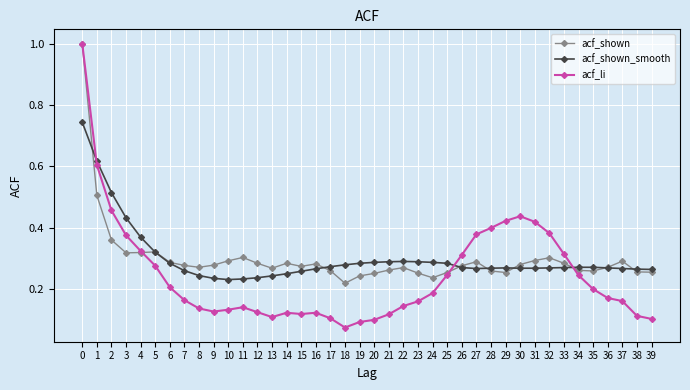

The acf_li series shows 0.3 at 24. True or false?

False